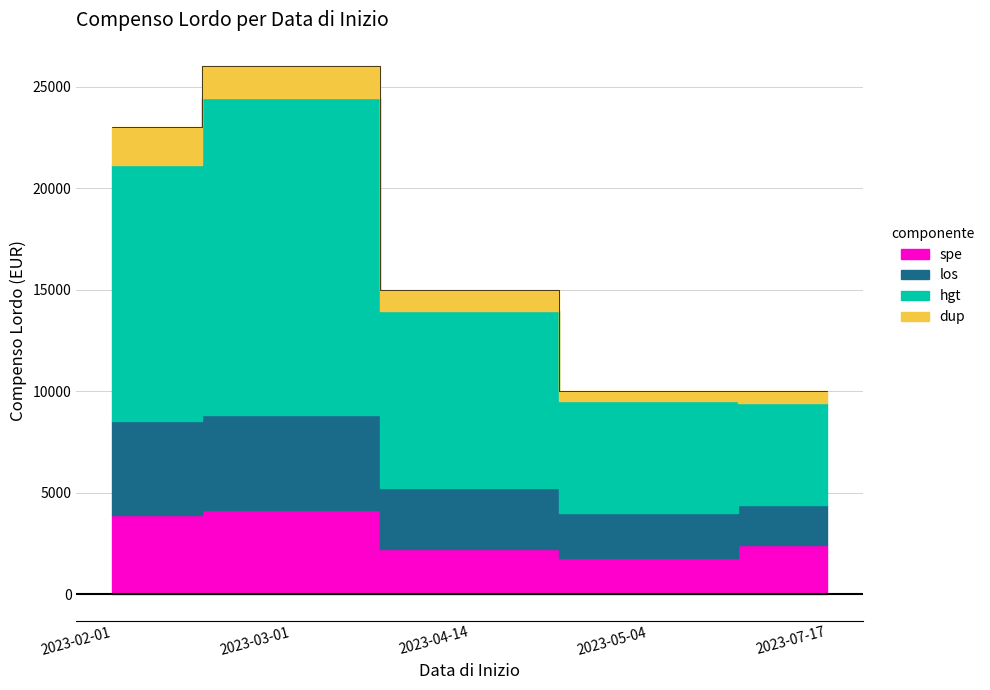

How many interior local peaks (higher than both neighbors) does the data have?

1